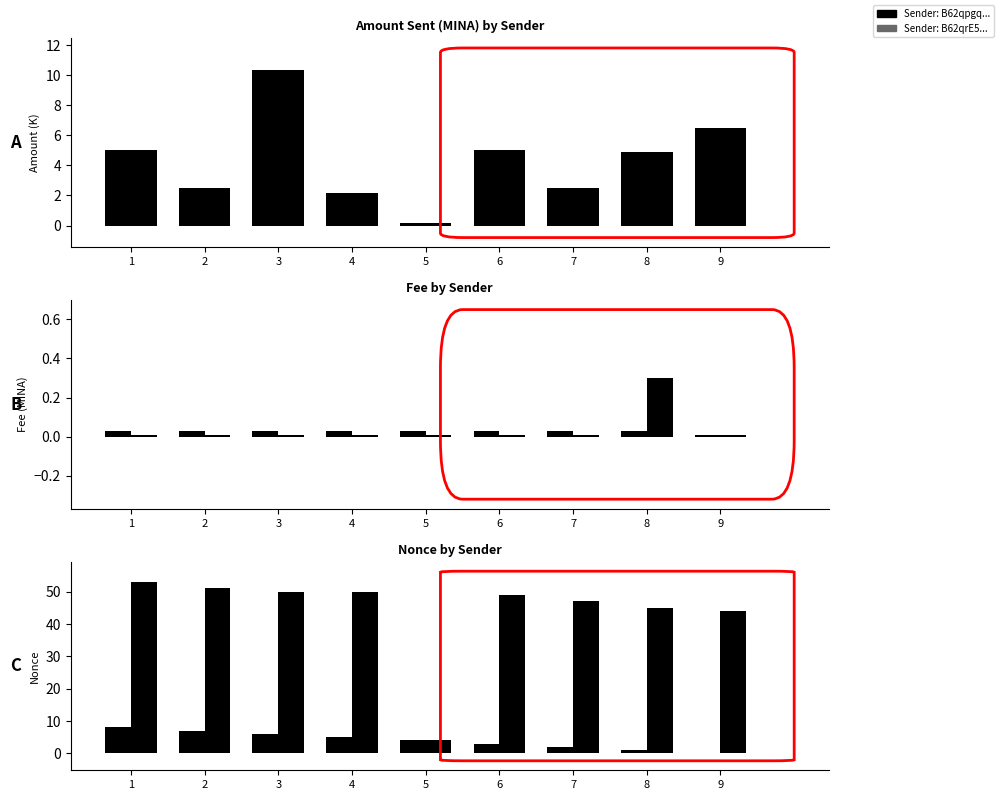

At which category is the sum across all series the highest?

1